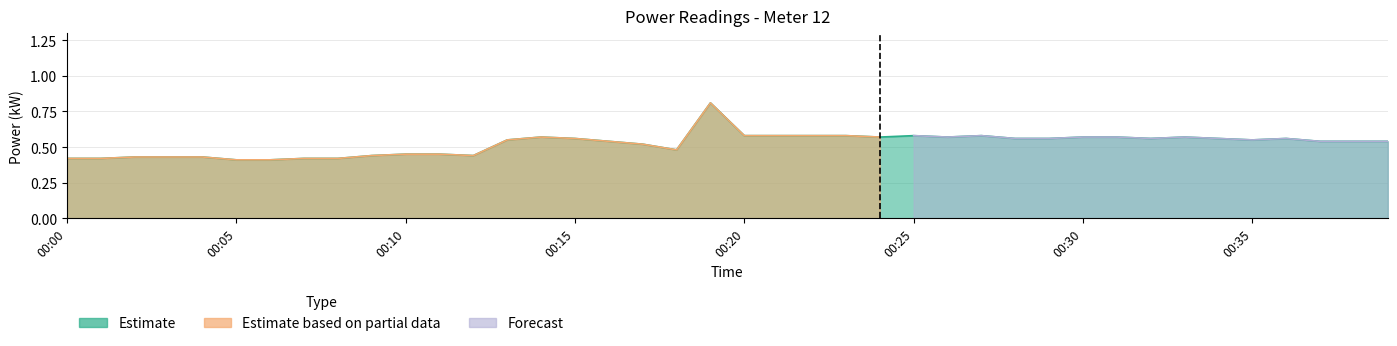

The Estimate series shows 0.5 at 00:17. True or false?

True